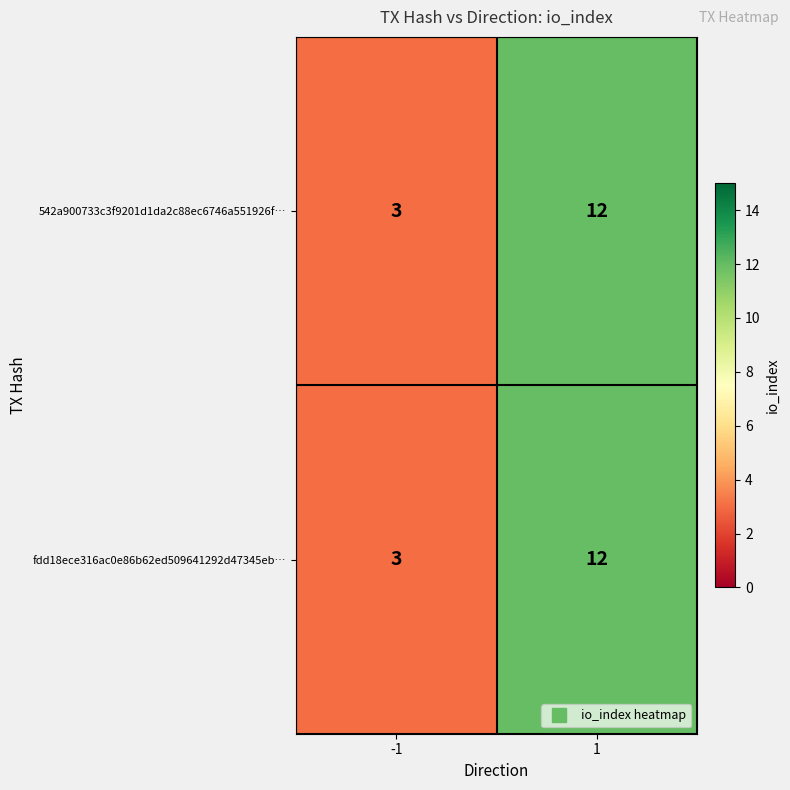

Reading right to left, list all the values displayed in this chart.

542a900733c3f9201d1da2c88ec6746a551926f…: 1=12	-1=3
fdd18ece316ac0e86b62ed509641292d47345eb…: 1=12	-1=3